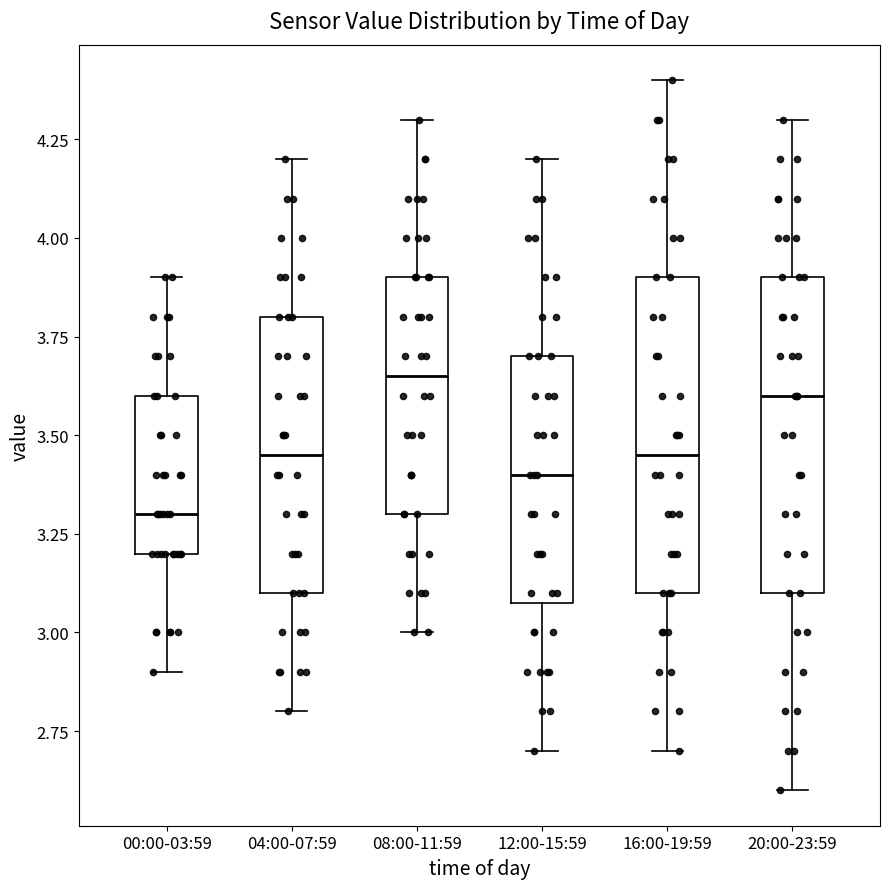

Reading left to right, read every box against the y-axis: the position of its median line, the range the box covers, and the ends of its whiskers. The values are not printed on the chart, so give them approximately, as read against the axis.

00:00-03:59: median 3.30, box 3.20 to 3.60, whiskers 2.90 to 3.90
04:00-07:59: median 3.45, box 3.10 to 3.80, whiskers 2.80 to 4.20
08:00-11:59: median 3.65, box 3.30 to 3.90, whiskers 3.00 to 4.30
12:00-15:59: median 3.40, box 3.10 to 3.70, whiskers 2.70 to 4.20
16:00-19:59: median 3.45, box 3.10 to 3.90, whiskers 2.70 to 4.40
20:00-23:59: median 3.60, box 3.10 to 3.90, whiskers 2.60 to 4.30